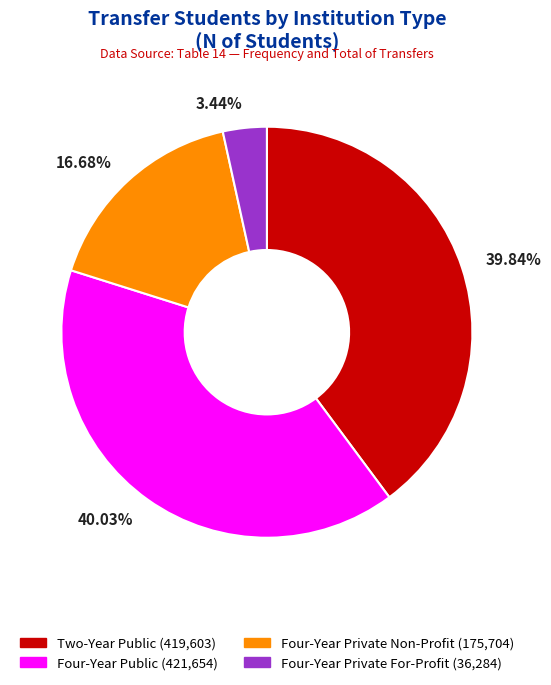

Count the number of slices in the pie.

4